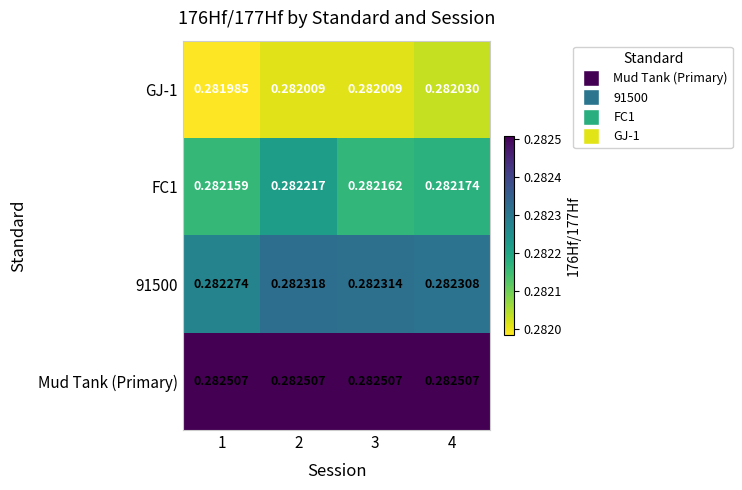

List the series in order of their peak value, highest first.

Mud Tank (Primary), 91500, FC1, GJ-1